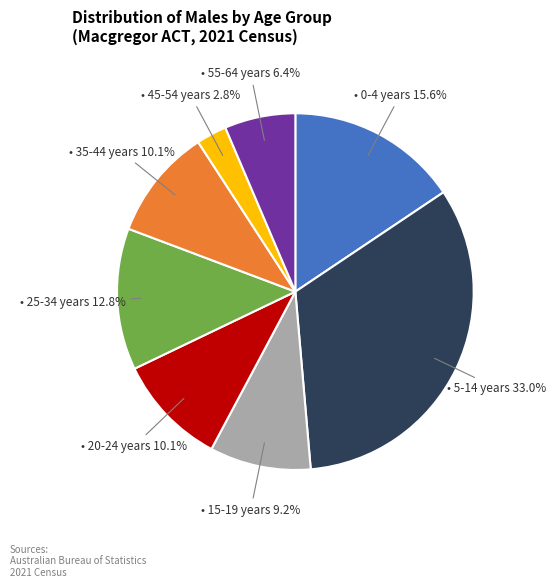

Is there any slice that represents more than half of the pie?

No